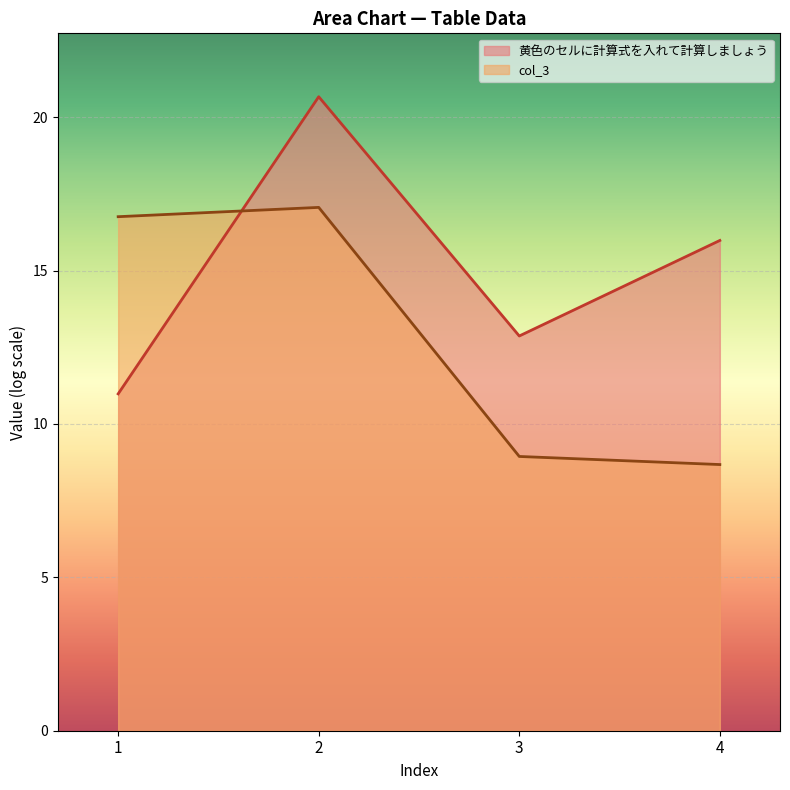

Reading left to right, transcribe all the data shown in this chart.

黄色のセルに計算式を入れて計算しましょう: 11.0	20.7	12.9	16.0
col_3: 16.8	17.1	8.9	8.7